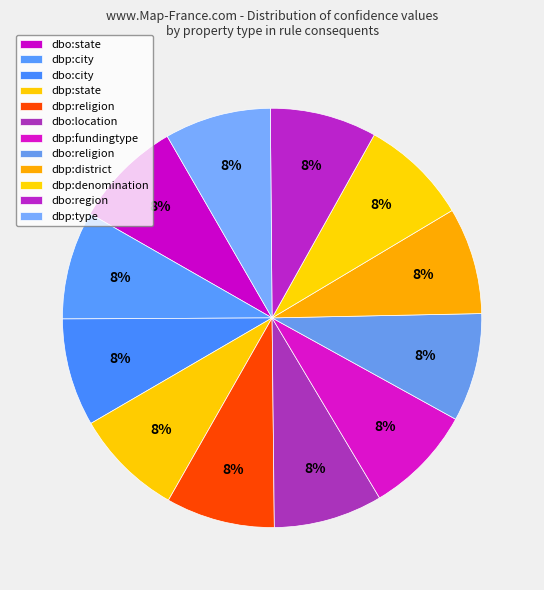

How much of the chart is everything except dbp:district?

91.8%